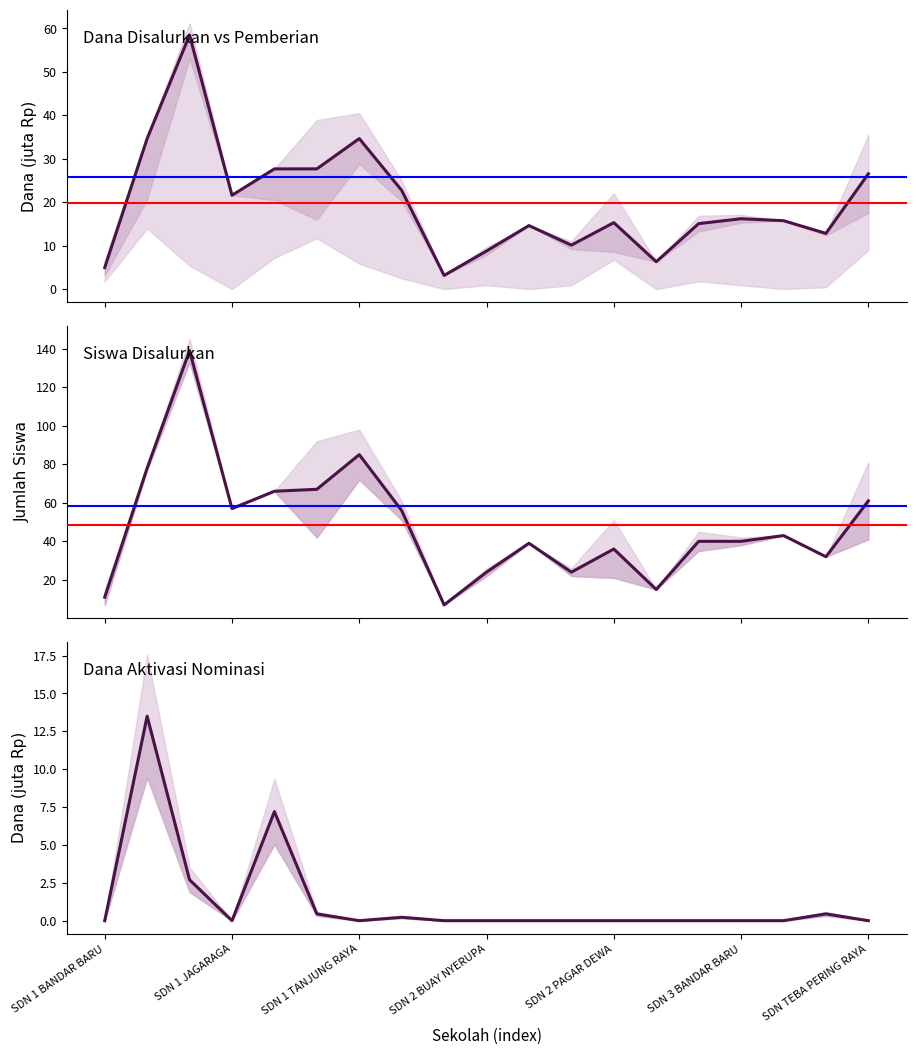

What is the value of the Siswa Disalurkan point at the 6th from the left?

67.0